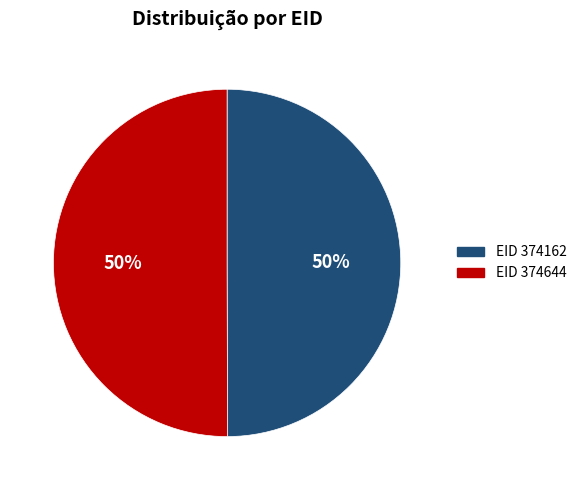

To the nearest percent, what is the average slice percentage?

50%